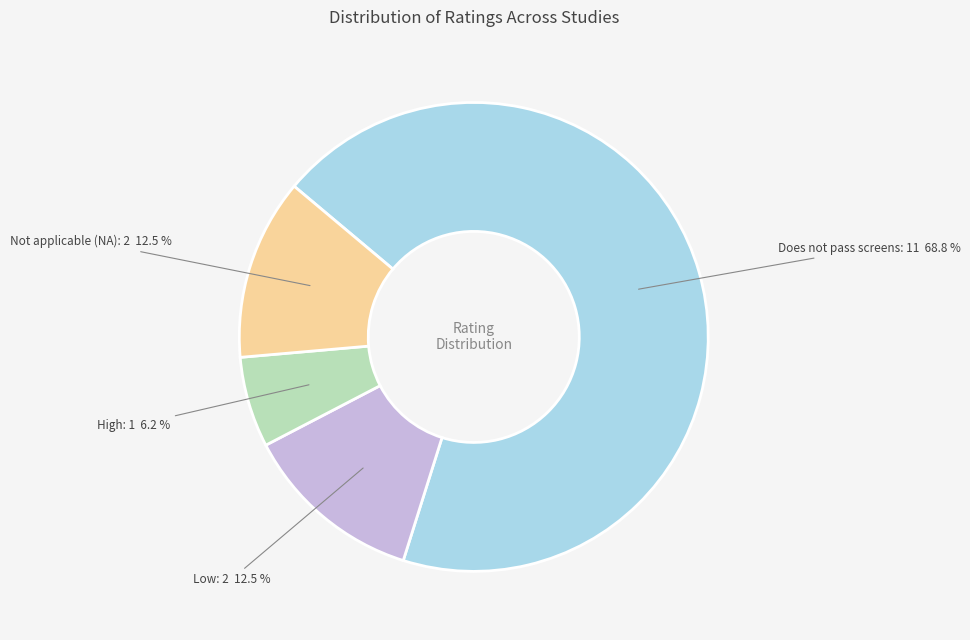

Is there any slice that represents more than half of the pie?

Yes